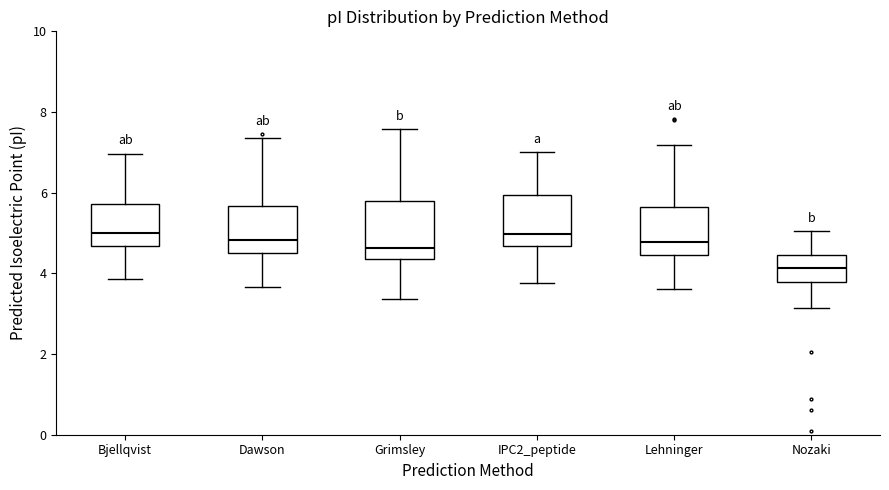

Reading left to right, transcribe this box plot: for each box, give where its median line is, the range the box spans, and where its two whiskers end, as read against the y-axis. The values are not printed on the chart, so give them approximately, as read against the axis.

Bjellqvist: median 5.0, box 4.6 to 5.8, whiskers 3.8 to 7.0
Dawson: median 4.8, box 4.6 to 5.6, whiskers 3.6 to 7.4
Grimsley: median 4.6, box 4.4 to 5.8, whiskers 3.4 to 7.6
IPC2_peptide: median 5.0, box 4.6 to 6.0, whiskers 3.8 to 7.0
Lehninger: median 4.8, box 4.4 to 5.6, whiskers 3.6 to 7.2
Nozaki: median 4.2, box 3.8 to 4.4, whiskers 3.2 to 5.0